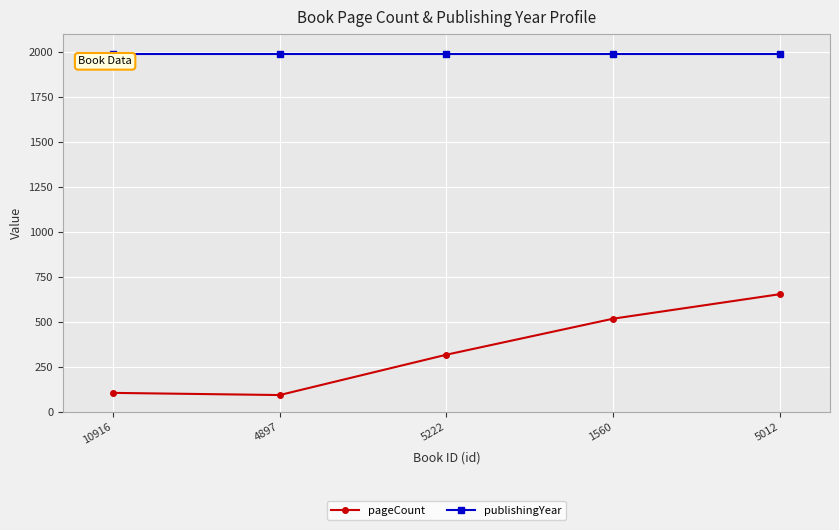

What is the minimum value shown in the chart?

96